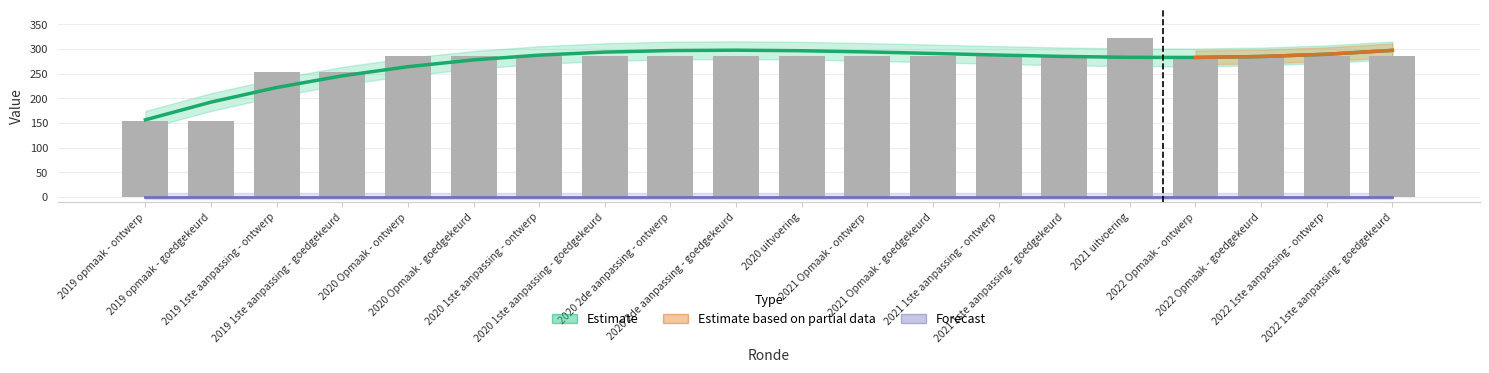

Reading left to right, list all the values displayed in this chart.

2019 opmaak - ontwerp=156.5	2019 opmaak - goedgekeurd=192.5	2019 1ste aanpassing - ontwerp=222.1	2019 1ste aanpassing - goedgekeurd=245.8	2020 Opmaak - ontwerp=264.3	2020 Opmaak - goedgekeurd=278.1	2020 1ste aanpassing - ontwerp=287.8	2020 1ste aanpassing - goedgekeurd=294.0	2020 2de aanpassing - ontwerp=297.1	2020 2de aanpassing - goedgekeurd=297.8	2020 uitvoering=296.7	2021 Opmaak - ontwerp=294.3	2021 Opmaak - goedgekeurd=291.2	2021 1ste aanpassing - ontwerp=288.0	2021 1ste aanpassing - goedgekeurd=285.2	2021 uitvoering=283.4	2022 Opmaak - ontwerp=283.1	2022 Opmaak - goedgekeurd=285.0	2022 1ste aanpassing - ontwerp=289.6	2022 1ste aanpassing - goedgekeurd=297.5